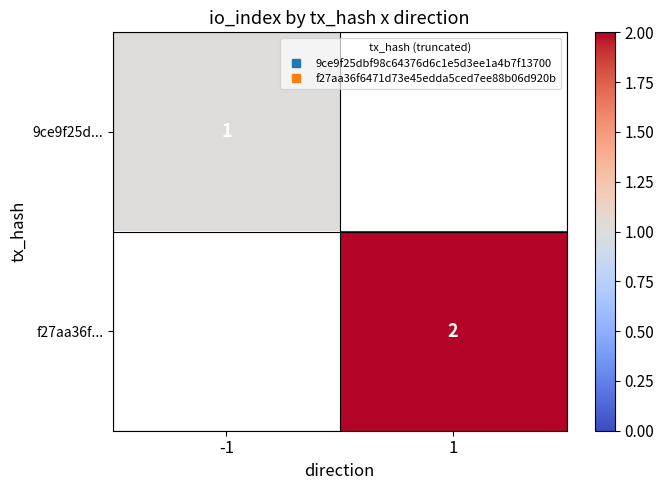

The value of f27aa36f... at 1 is 1.0. True or false?

False